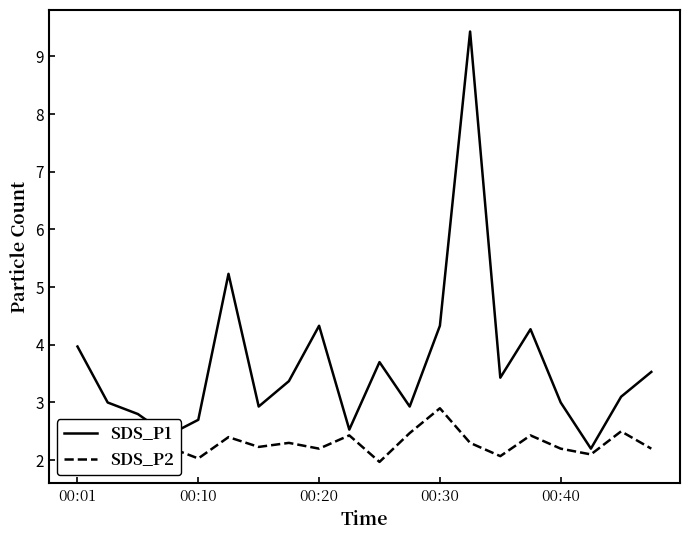

Rank the series by their average value, from highest to lowest.

SDS_P1, SDS_P2